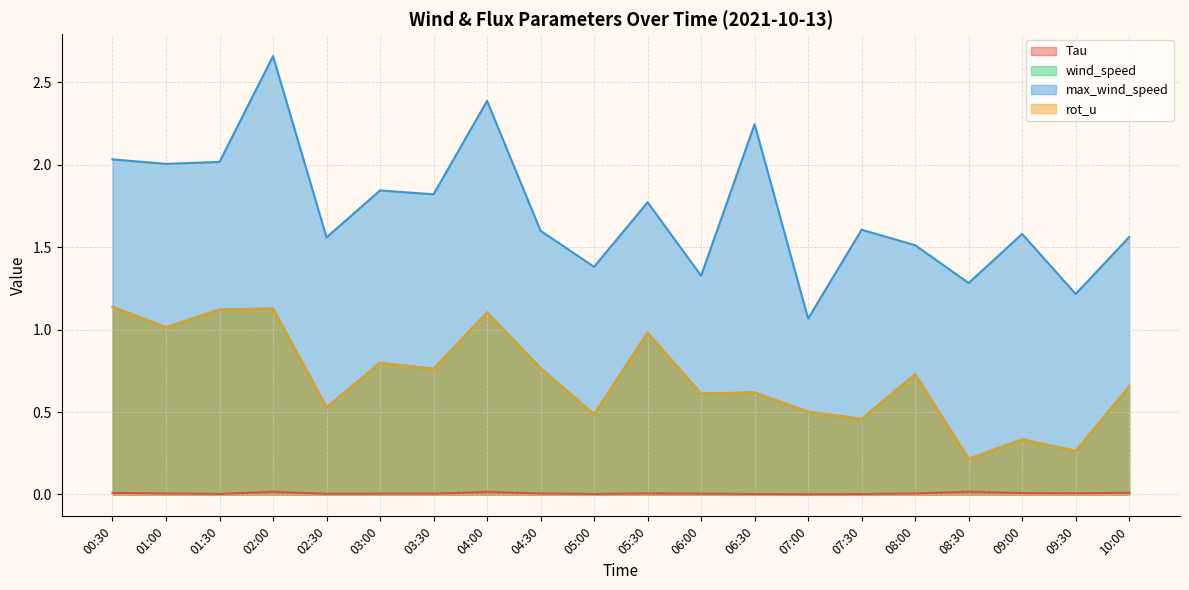

True or false: rot_u has more than 1 points higher than both neighbors.

True